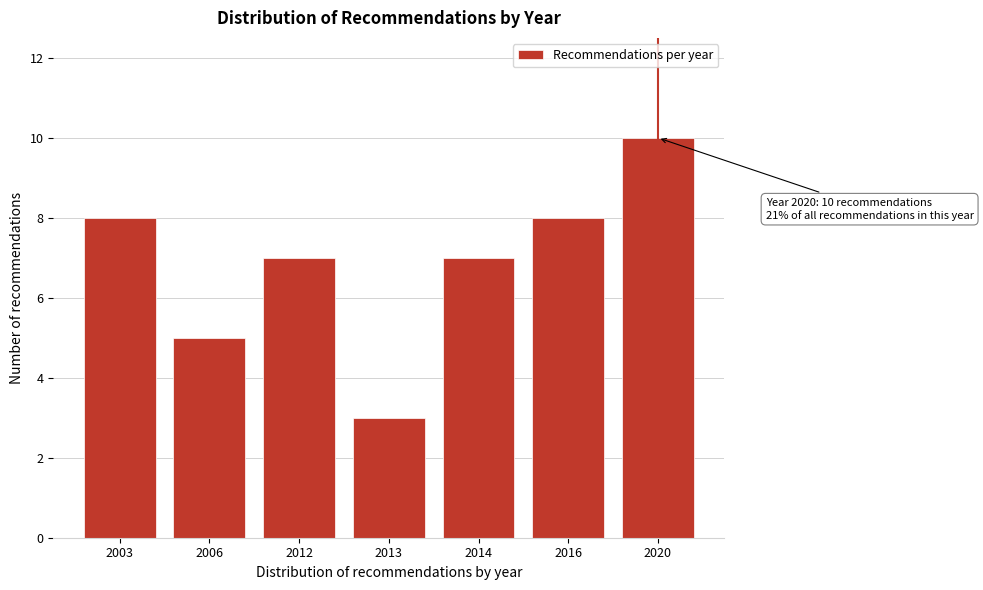

Reading left to right, what are all the values shown in this chart?

2003=8	2006=5	2012=7	2013=3	2014=7	2016=8	2020=10